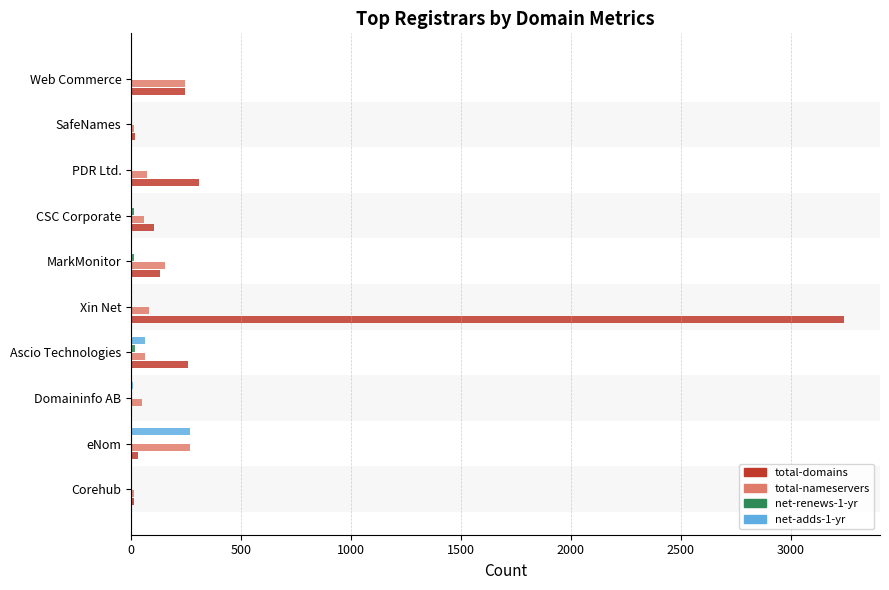

At which category is the sum across all series the highest?

Xin Net